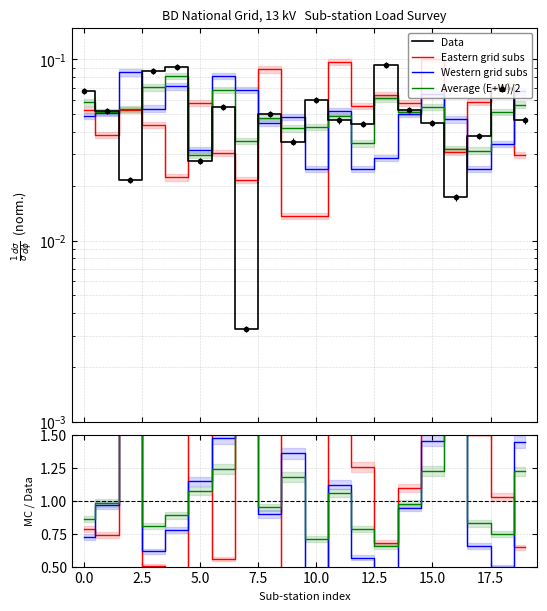

True or false: Average and Eastern grid subs intersect in this chart.

True